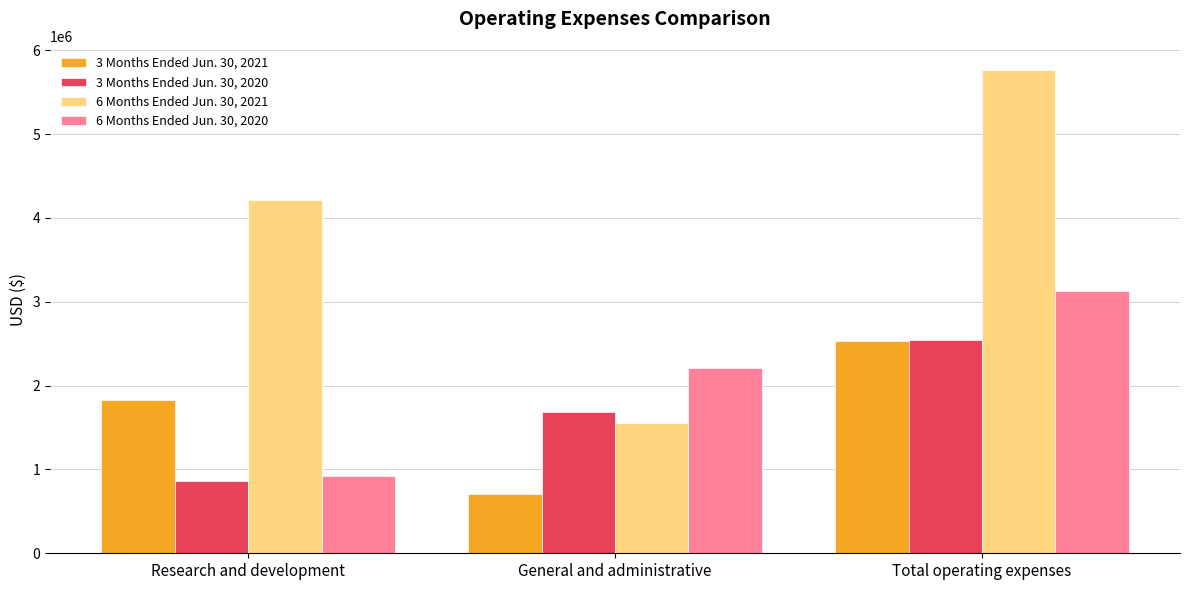

Reading left to right, list all the values displayed in this chart.

3 Months Ended Jun. 30, 2021: Research and development=1824502	General and administrative=709648	Total operating expenses=2534150
3 Months Ended Jun. 30, 2020: Research and development=856478	General and administrative=1687151	Total operating expenses=2543629
6 Months Ended Jun. 30, 2021: Research and development=4214085	General and administrative=1549275	Total operating expenses=5763360
6 Months Ended Jun. 30, 2020: Research and development=922924	General and administrative=2203867	Total operating expenses=3126791